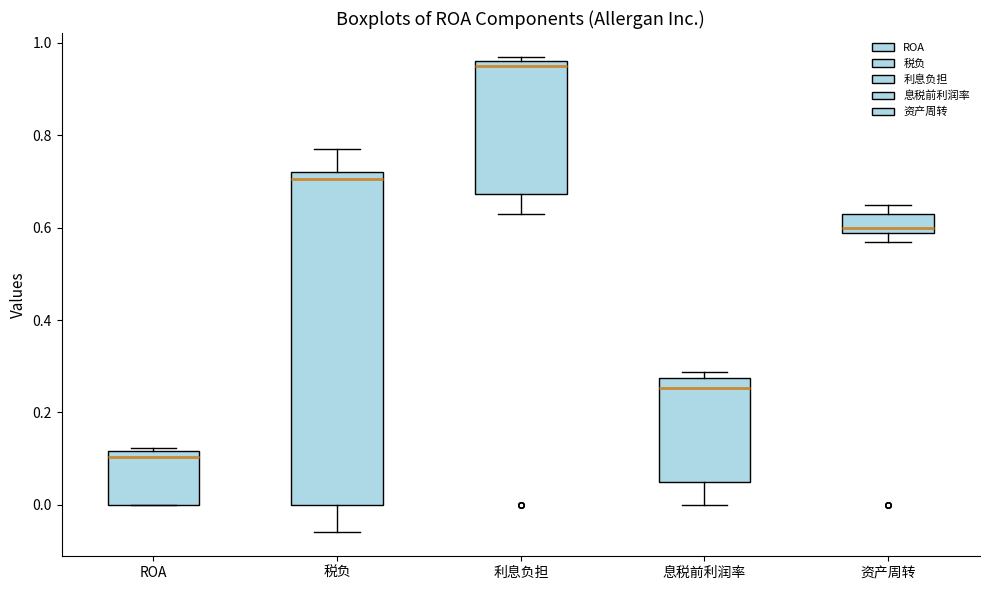

Which box has the lowest median line?

ROA